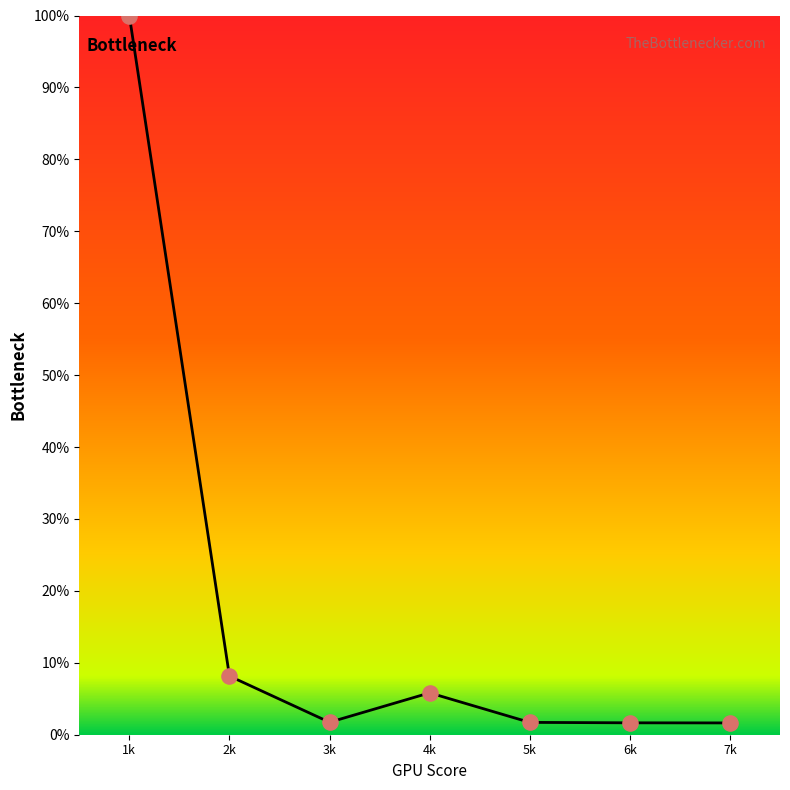

Approximately how many times larger is the value at 4k compared to 2k?

0.7